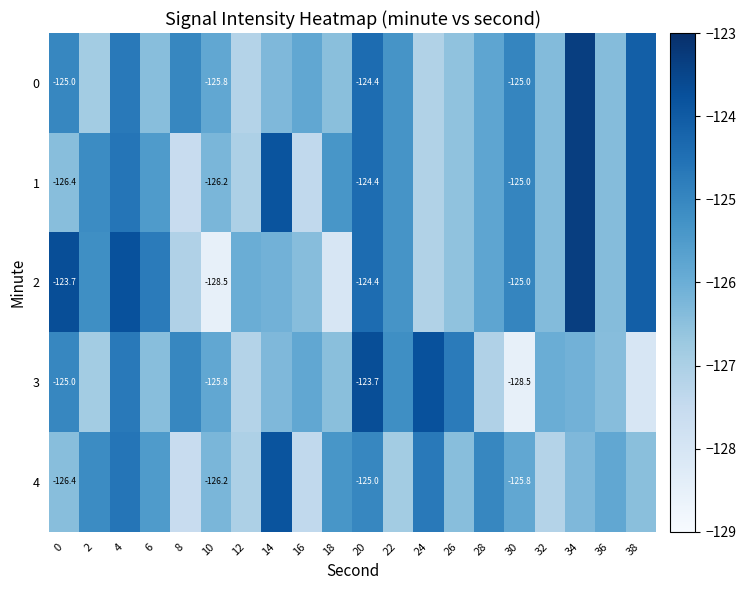

Which series changed the most between 6 and 16?

1